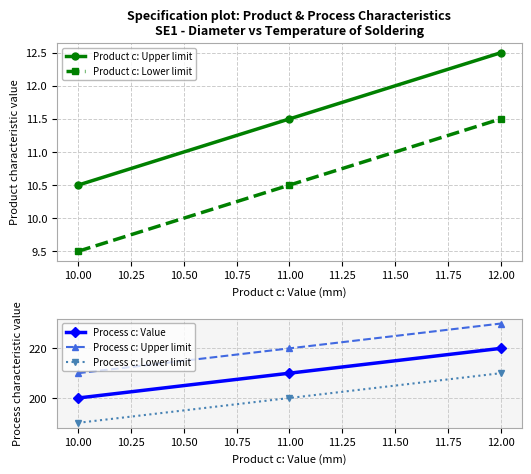

Reading left to right, transcribe all the data shown in this chart.

Product c: Upper limit: 10.5	11.5	12.5
Product c: Lower limit: 9.5	10.5	11.5
Process c: Value: 200.0	210.0	220.0
Process c: Upper limit: 210.0	220.0	230.0
Process c: Lower limit: 190.0	200.0	210.0